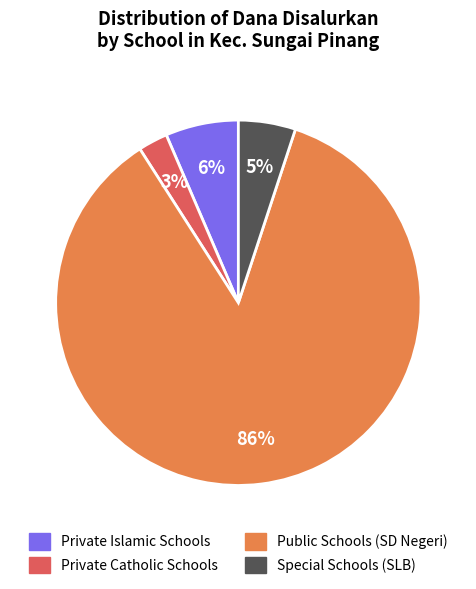

Does any single category account for the majority?

Yes